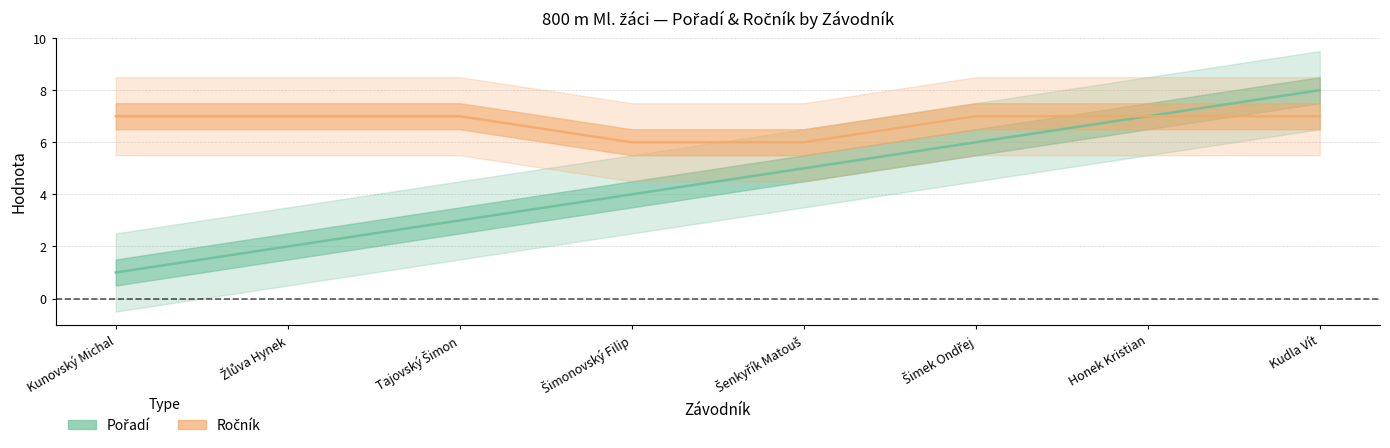

True or false: Ročník has more than 2 interior local peaks.

False